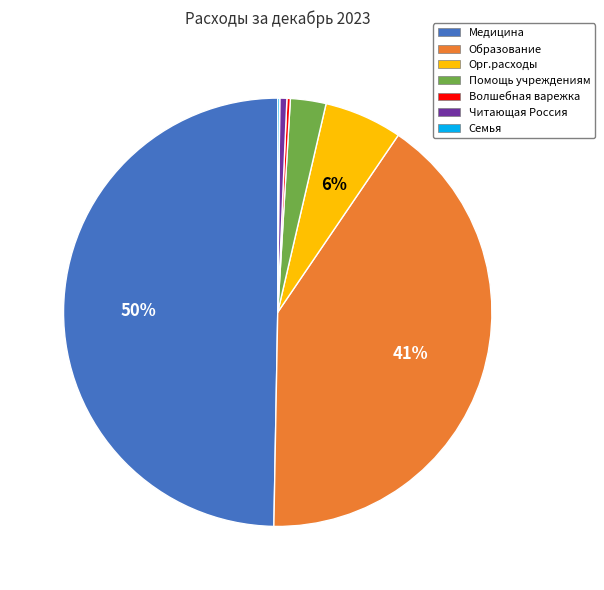

Do Орг.расходы and Читающая Россия together represent more than half of the pie?

No